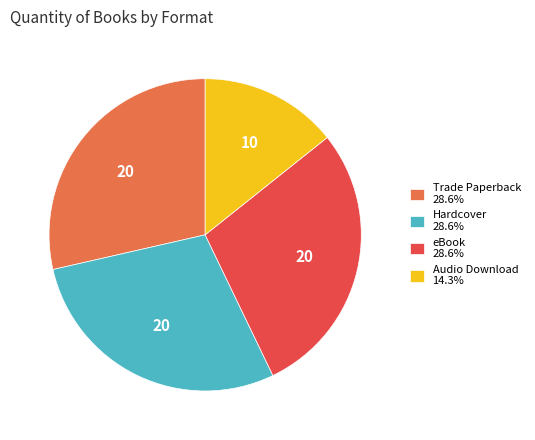

Count the number of slices in the pie.

4